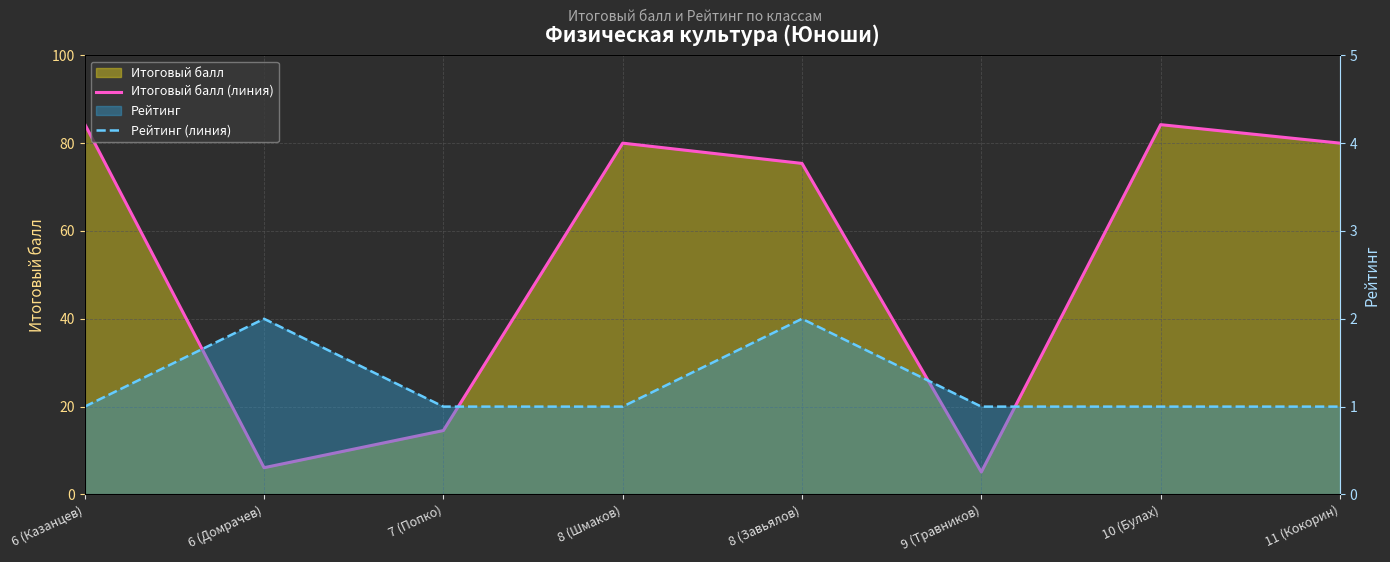

What position from the left is 9 (Травников)?

6